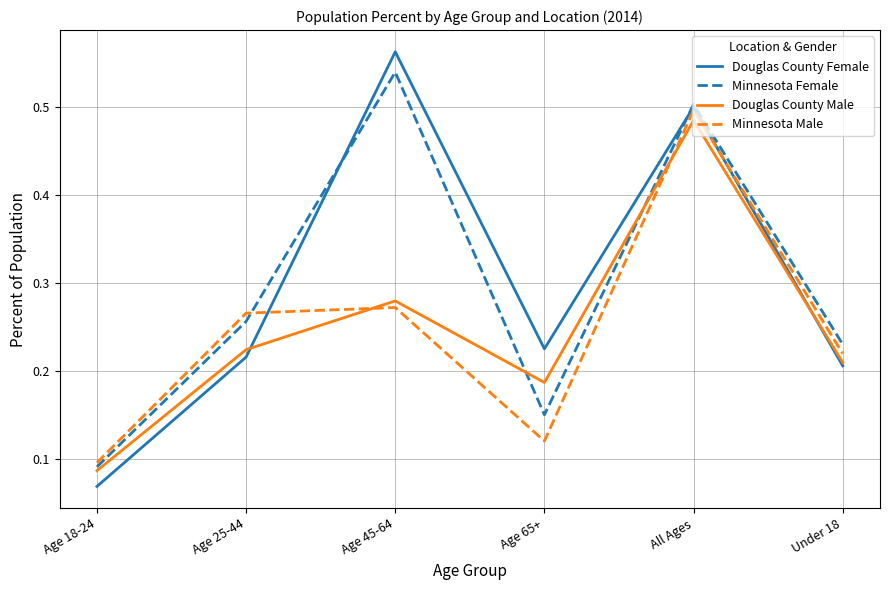

What are all the series names shown in the legend?

Douglas County Female, Minnesota Female, Douglas County Male, Minnesota Male